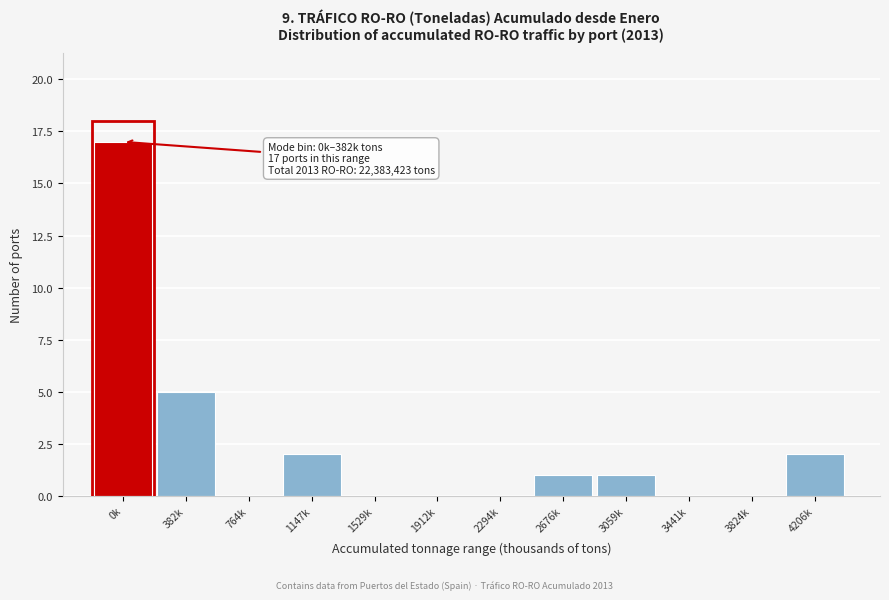

Reading left to right, transcribe all the data shown in this chart.

0k=17	382k=5	764k=0	1147k=2	1529k=0	1912k=0	2294k=0	2676k=1	3059k=1	3441k=0	3824k=0	4206k=2